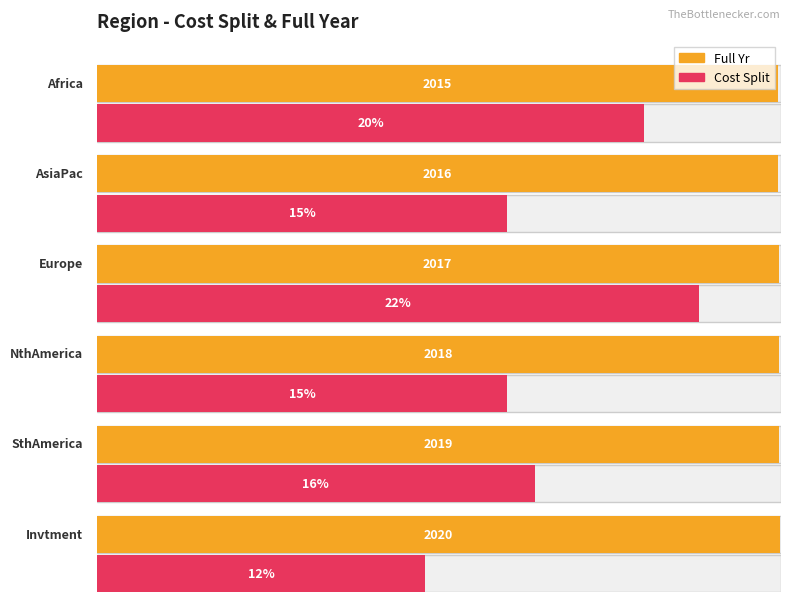

Count the Full Yr values in the range 2016 to 2019.

4